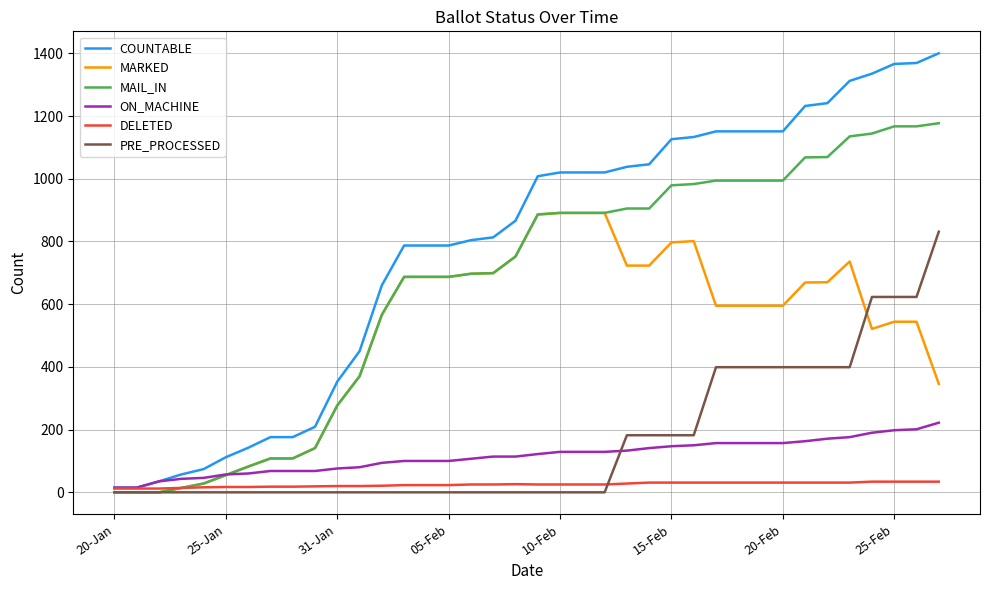

Does the chart display data point markers on the line(s)?

No